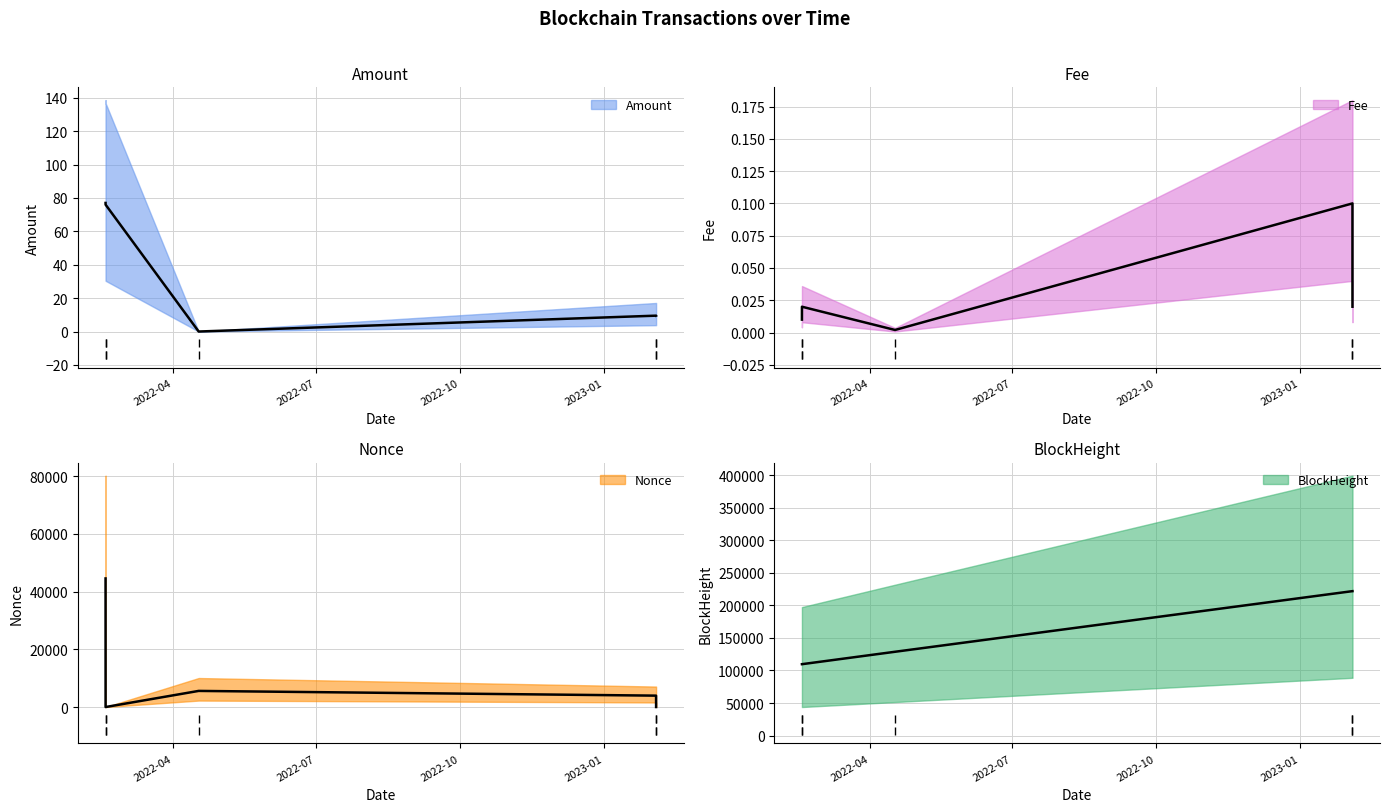

At which label does Nonce reach its minimum?

2022-02-16 17:48:00